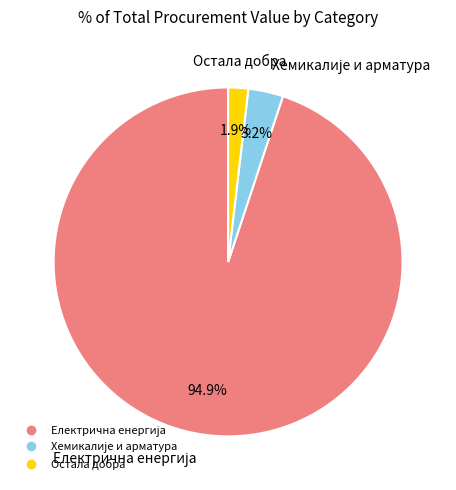

Is there a majority slice in this chart?

Yes